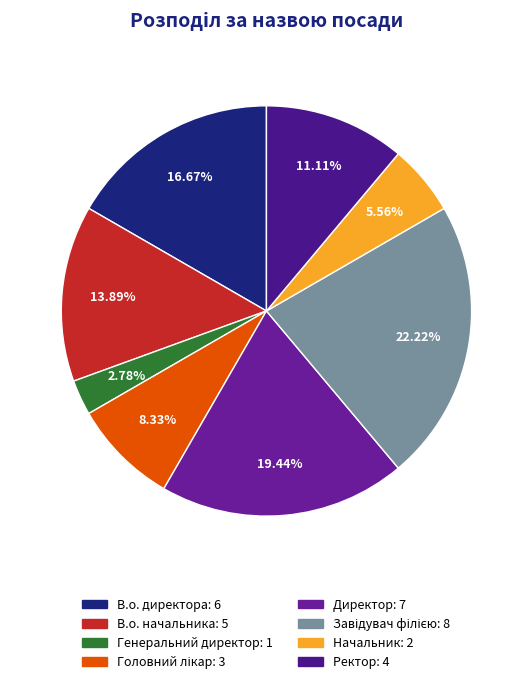

To the nearest percent, what is the difference between the Директор and В.о. директора slice percentages?

3%